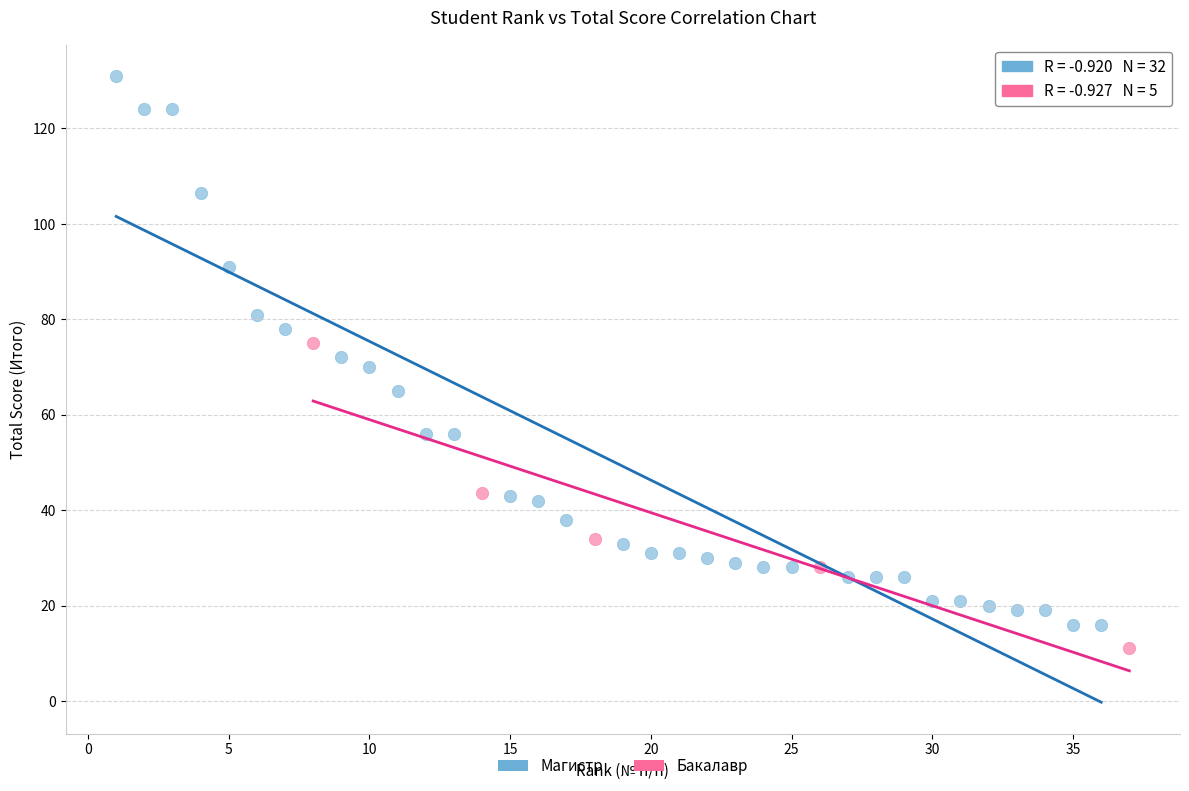

Which series reaches the minimum Y coordinate?

Бакалавр